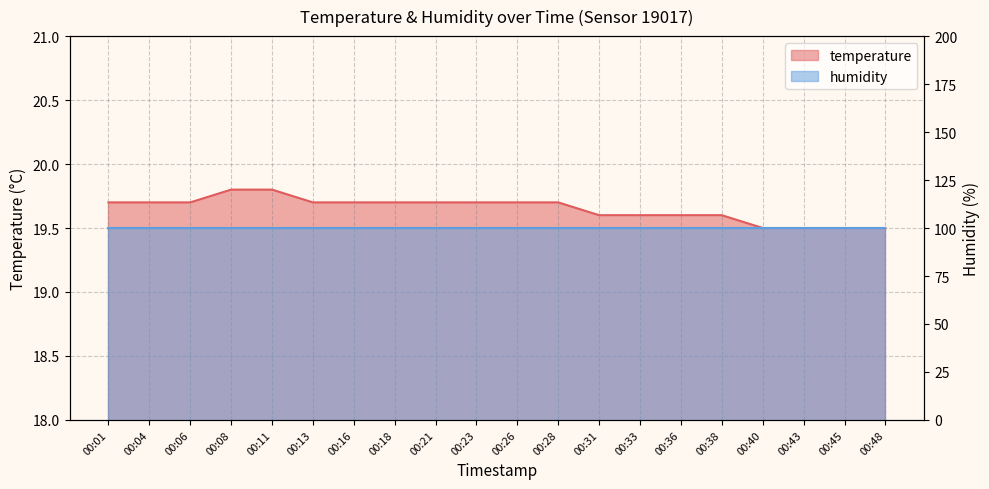

What is the value of the 8th point from the left?

19.7